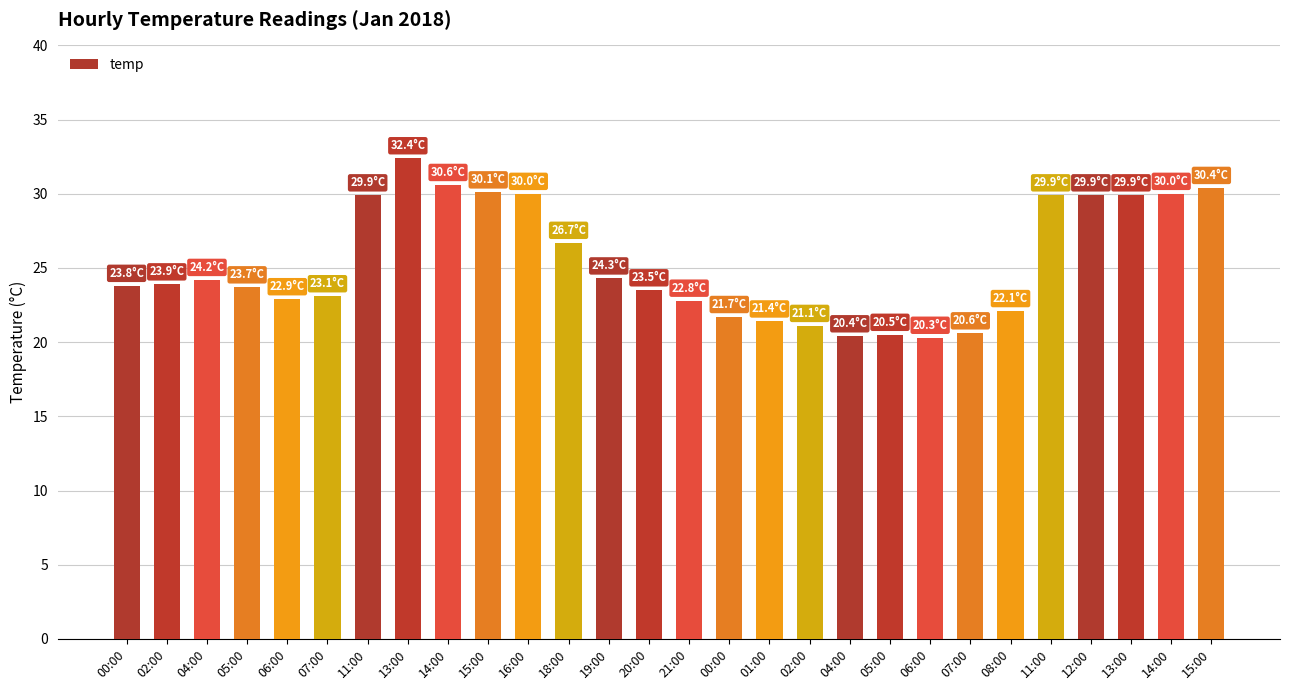

What is the change in value from 18:00 to 15:00?

+3.7